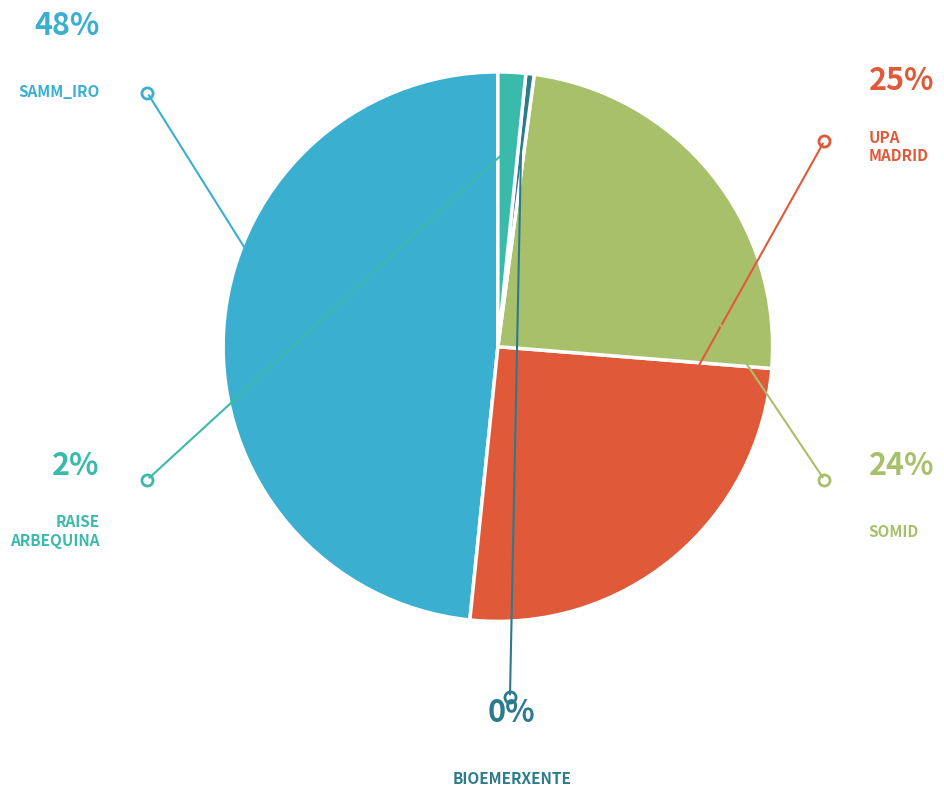

Does any single category account for the majority?

No